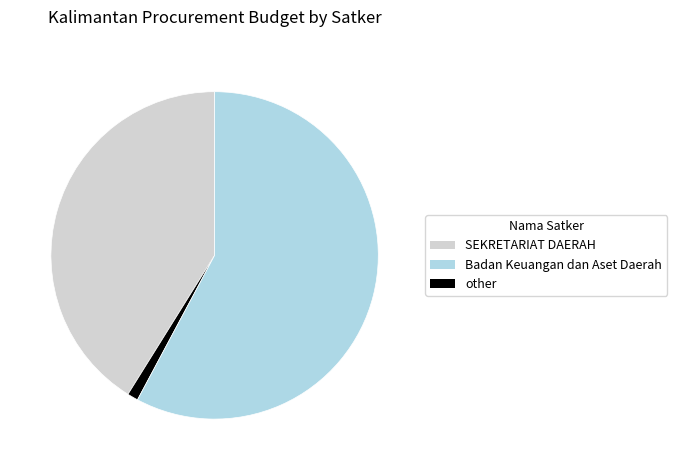

Does any single category account for the majority?

Yes